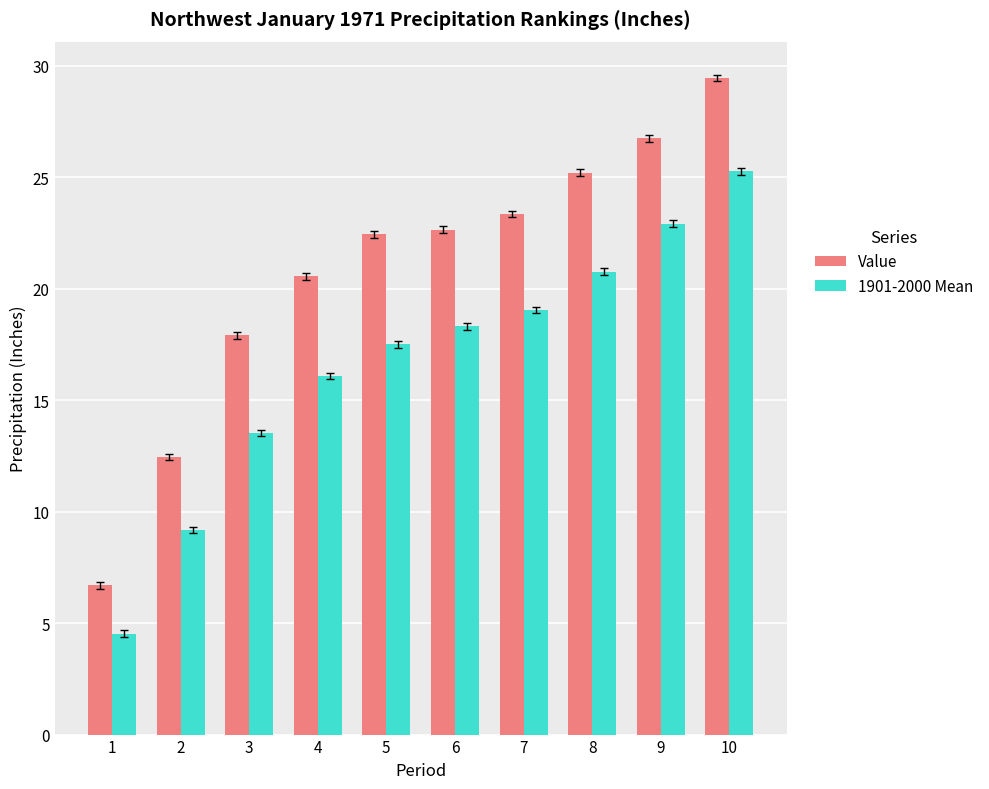

Rank the series by their average value, from highest to lowest.

Value, 1901-2000 Mean